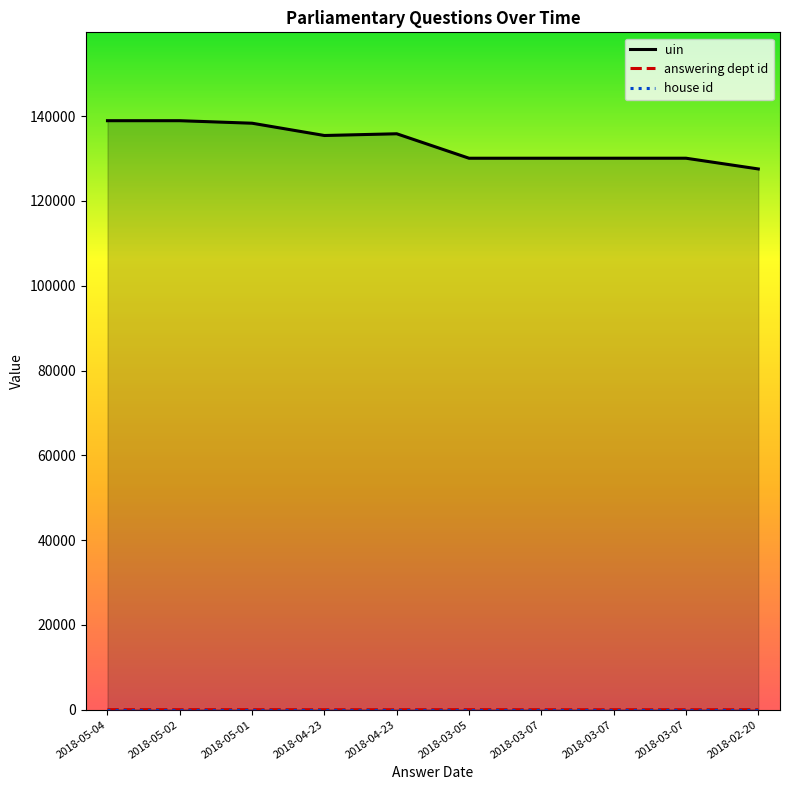

The value of house id at 2018-02-20 is 0. True or false?

False